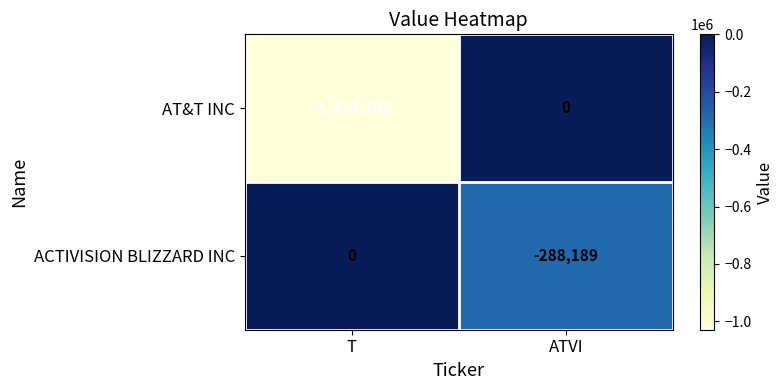

Which series has the largest range (max minus min)?

AT&T INC